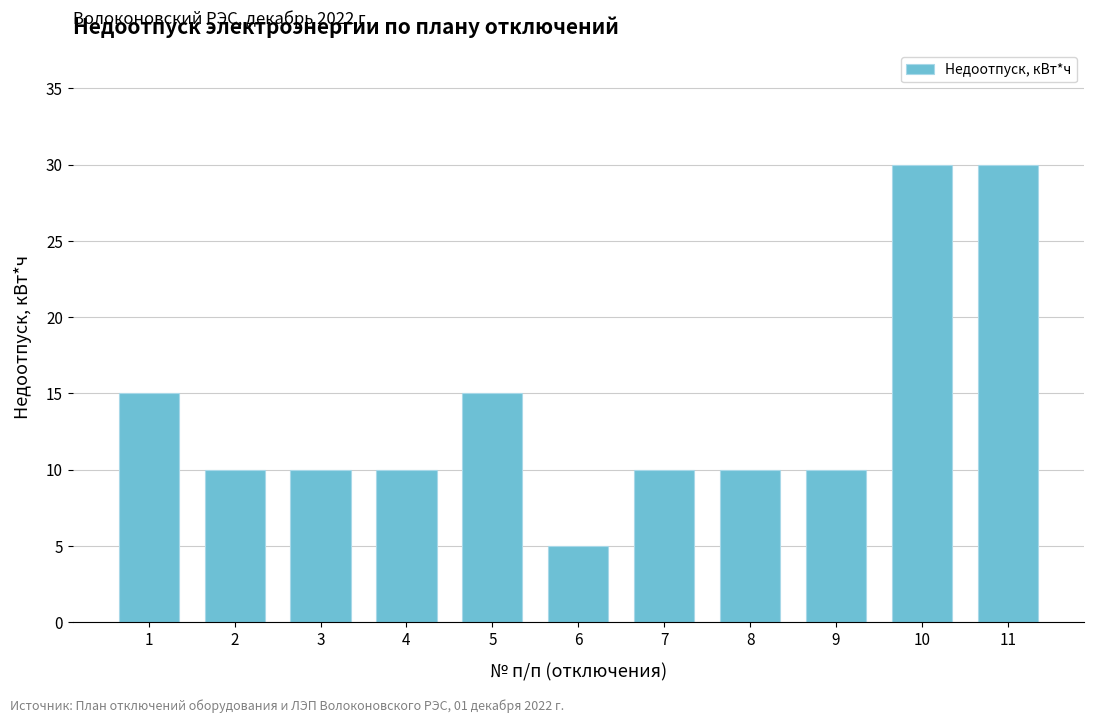

Reading left to right, list all the values displayed in this chart.

15	10	10	10	15	5	10	10	10	30	30